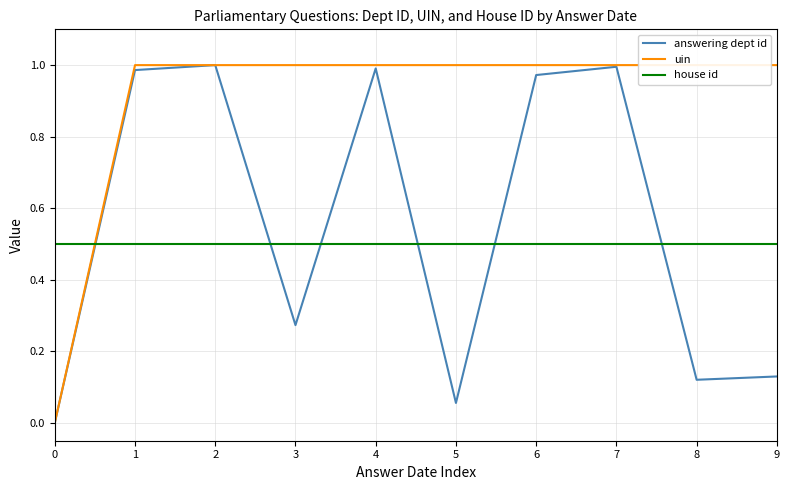

Is this an area chart (filled region under the line)?

No